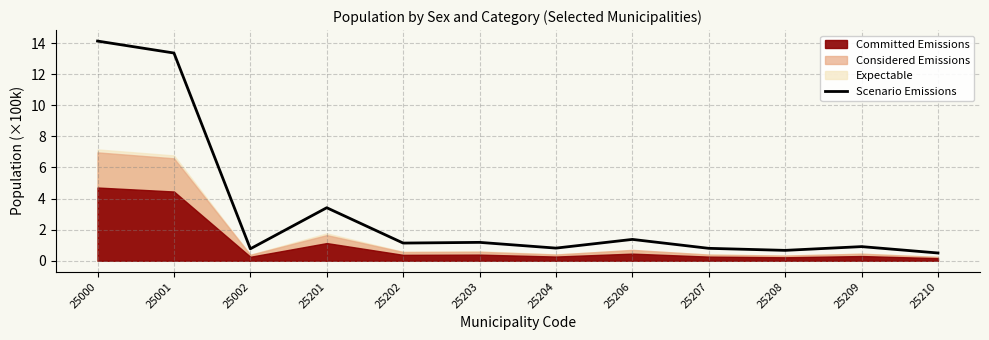

How many points are lower than both their immediate neighbors (excluding endpoints)?

4